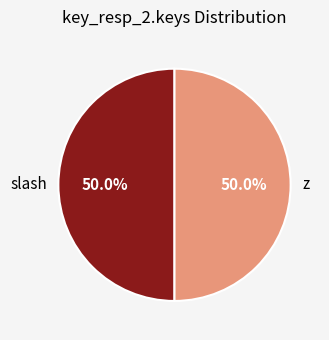

How many segments does this pie chart have?

2